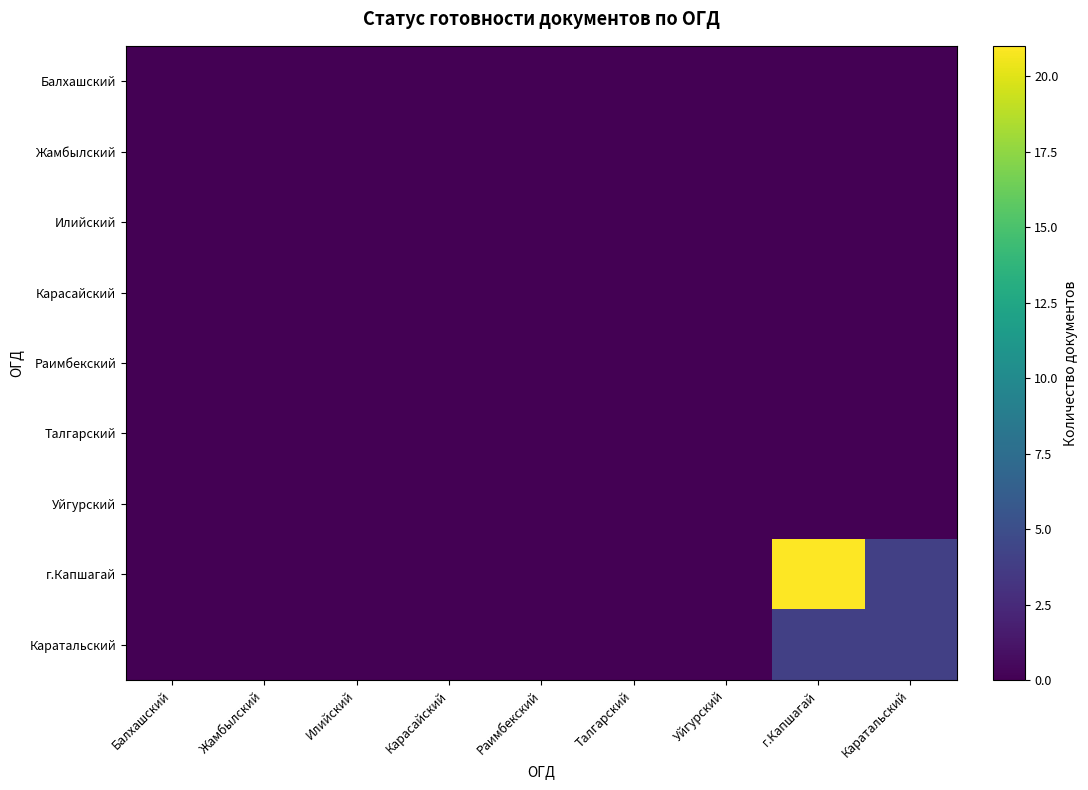

Which has a higher value, Илийский or Балхашский?

Илийский